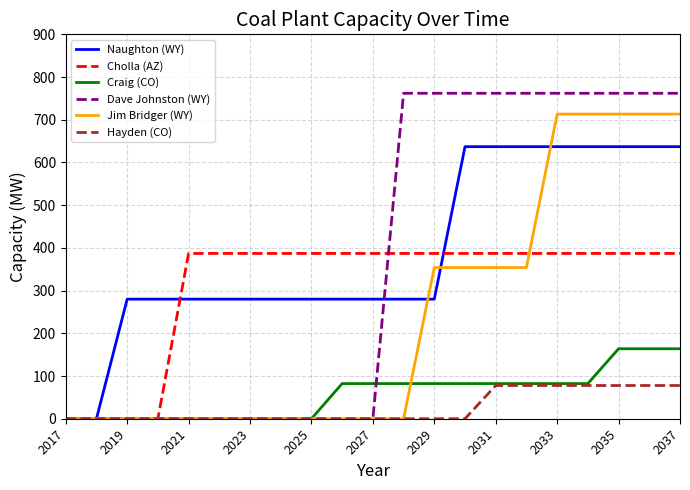

Which series has the widest spread of values?

Dave Johnston (WY)